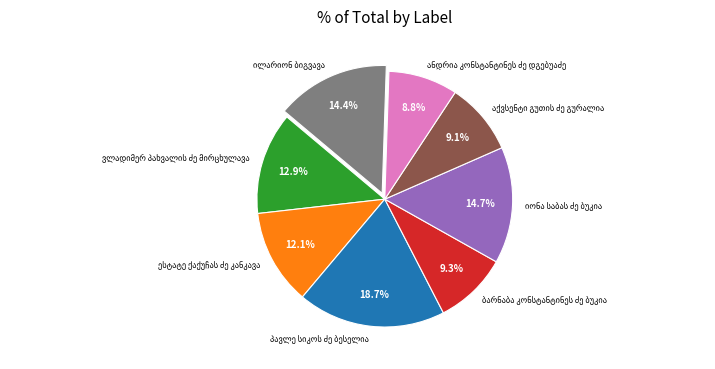

Count the number of slices in the pie.

8